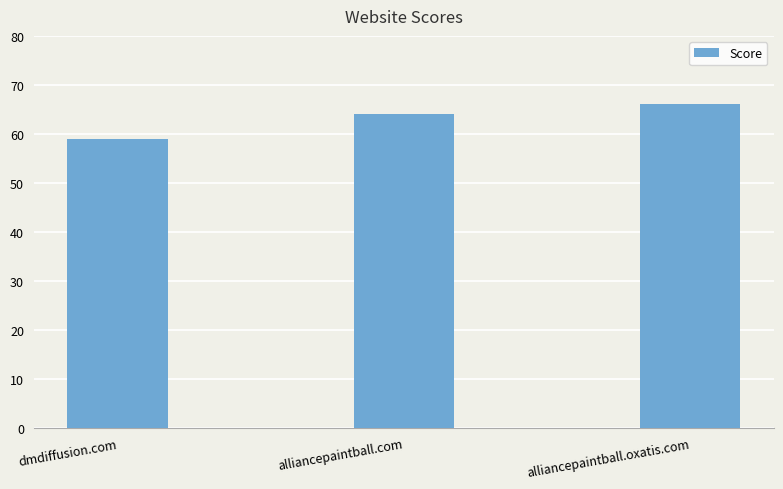

True or false: the data shows 64 at alliancepaintball.com.

True